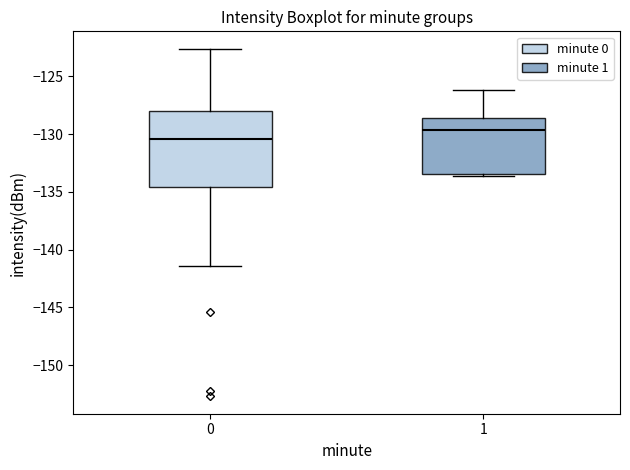

Where does the median line of the box at x = 1 sit on the y-axis? The values are not printed on the chart, so give them approximately, as read against the axis.

-129.5